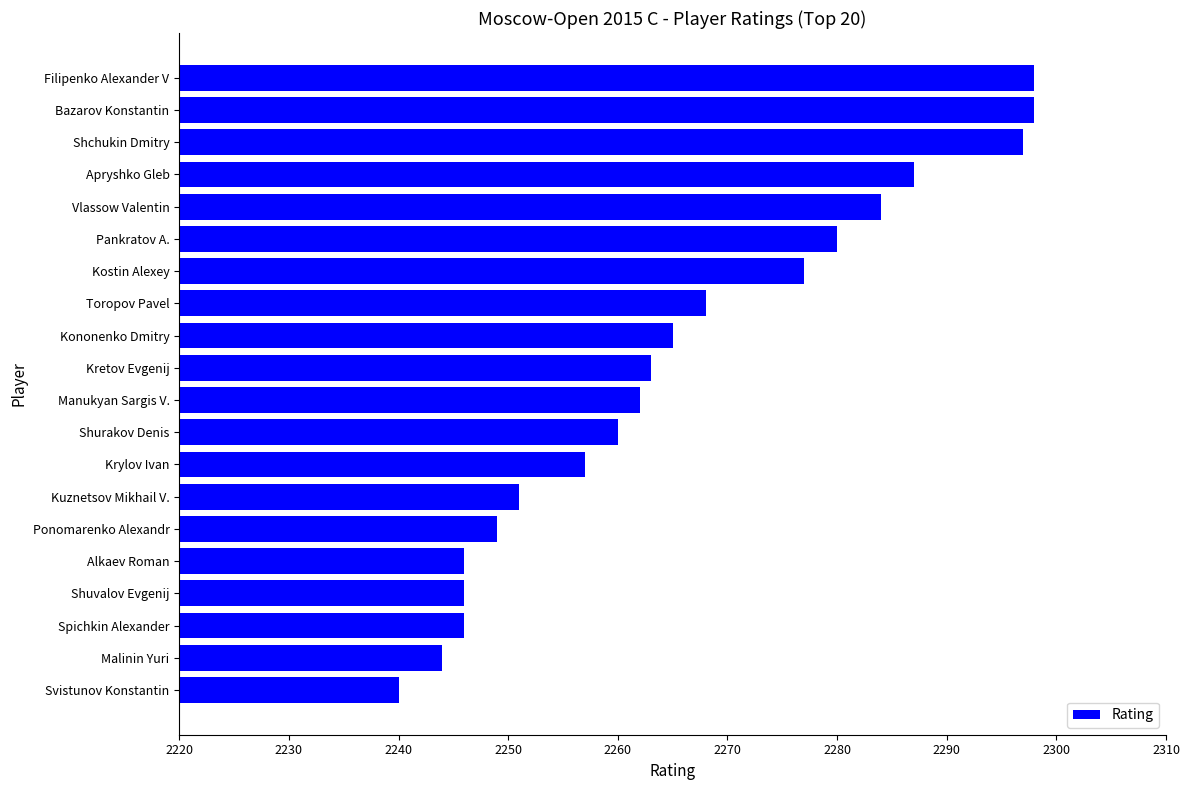

Read the value at Krylov Ivan, to the nearest 5.

2255